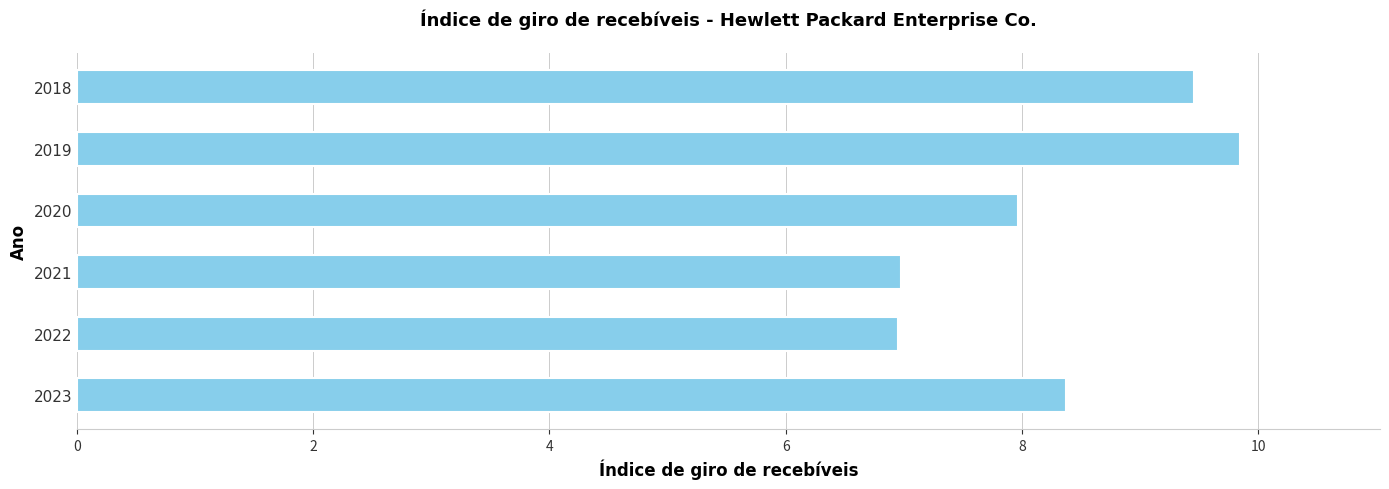

How many data points does each series have?

6